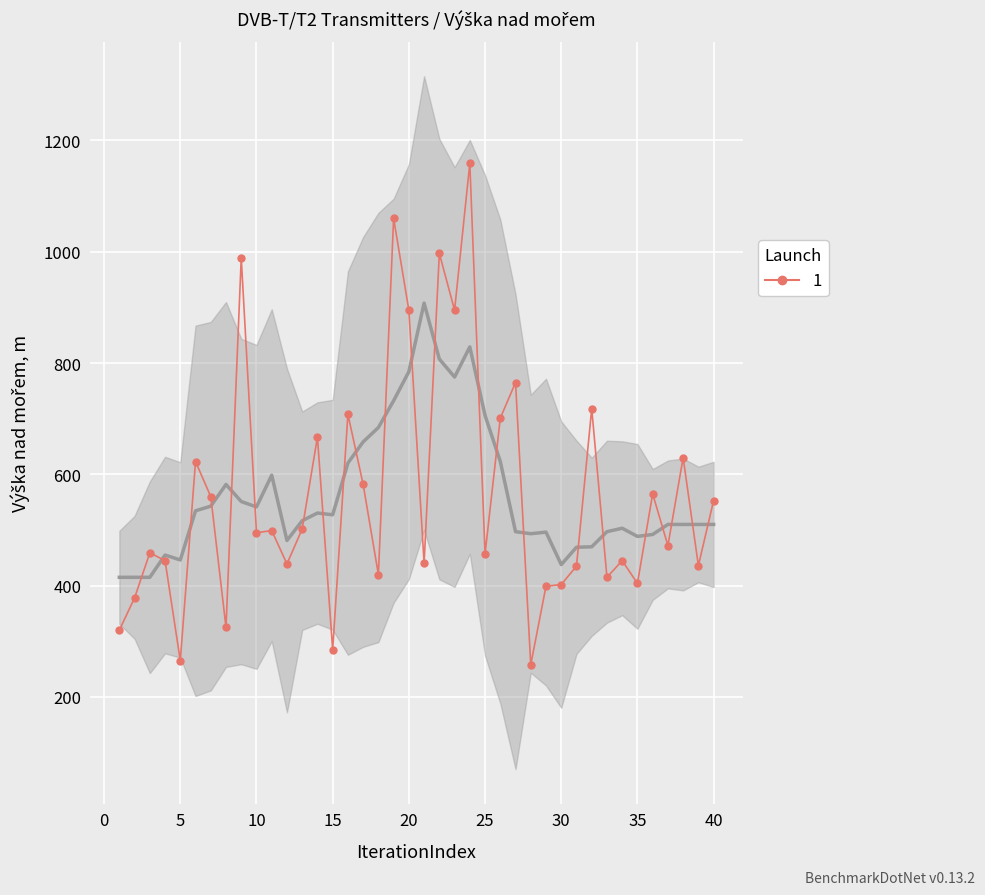

What is the maximum value shown in the chart?

1159